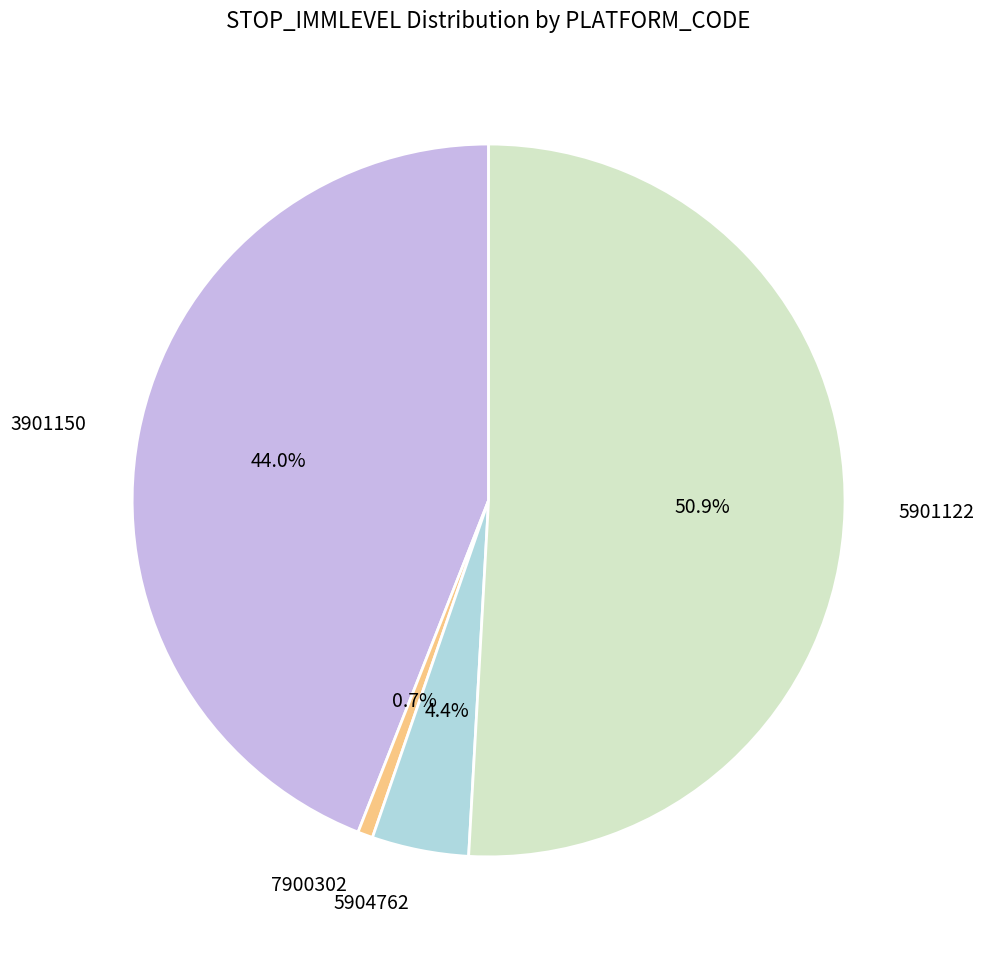

What is the total percentage of 5901122 and 7900302?

51.6%